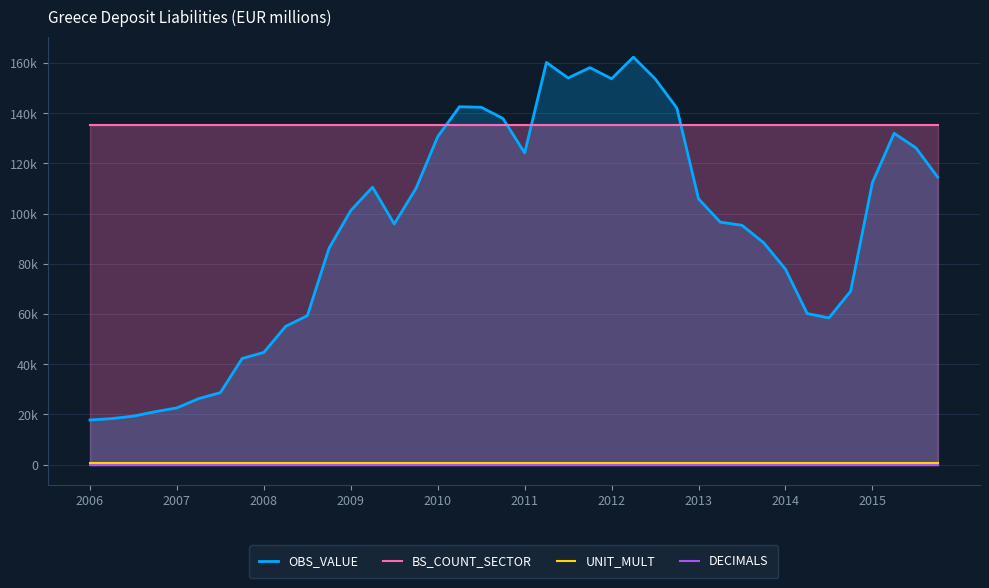

At 33, list the series in order from smallest to largest.

DECIMALS, UNIT_MULT, OBS_VALUE, BS_COUNT_SECTOR